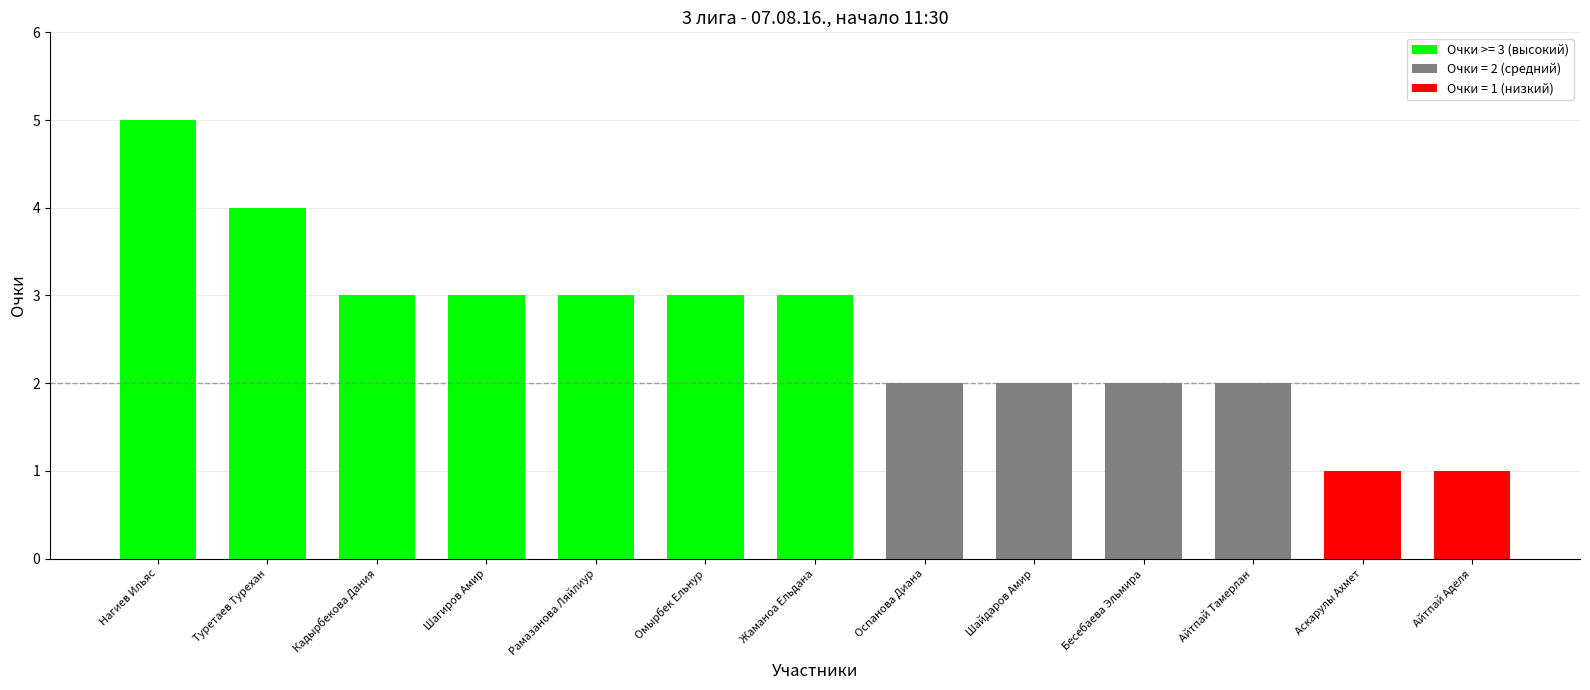

Between Кадырбекова Дания and Айтпай Аделя, which is larger?

Кадырбекова Дания